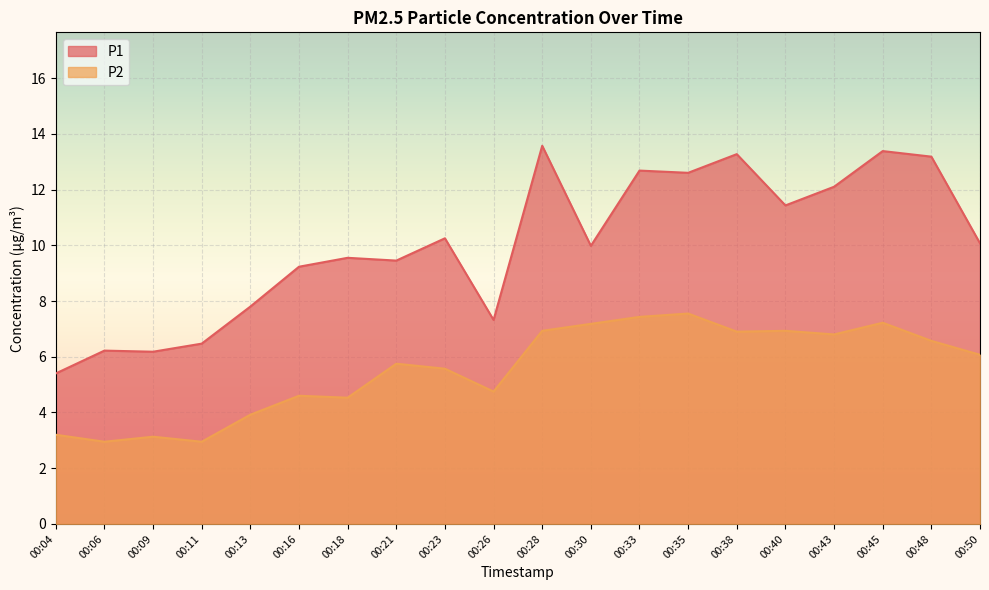

Is the value of P1 at 00:21 greater than the value of P2 at 00:50?

Yes